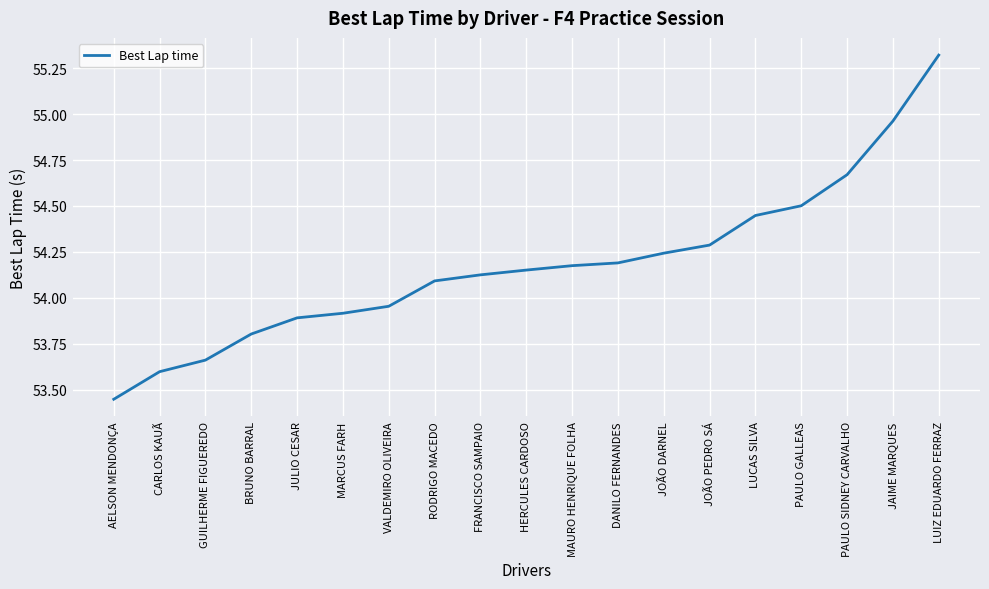

At which category does the chart reach its minimum across all series?

AELSON MENDONÇA